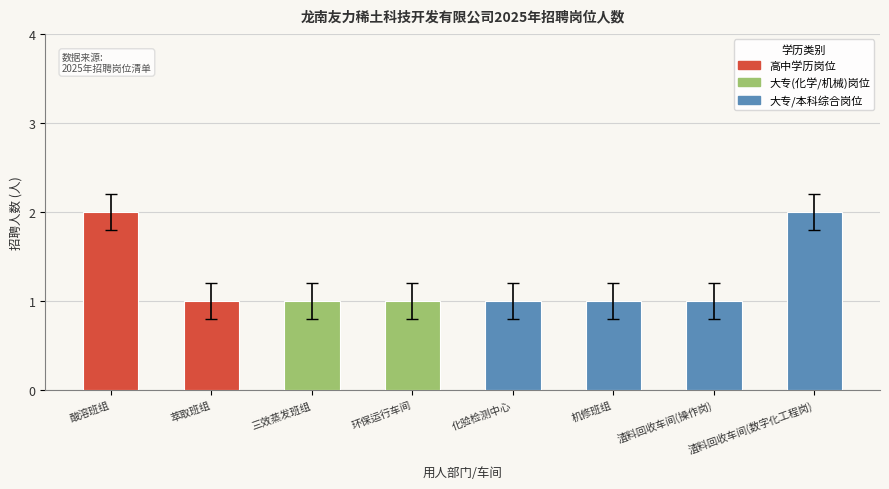

True or false: the data shows 1 at 萃取班组.

True